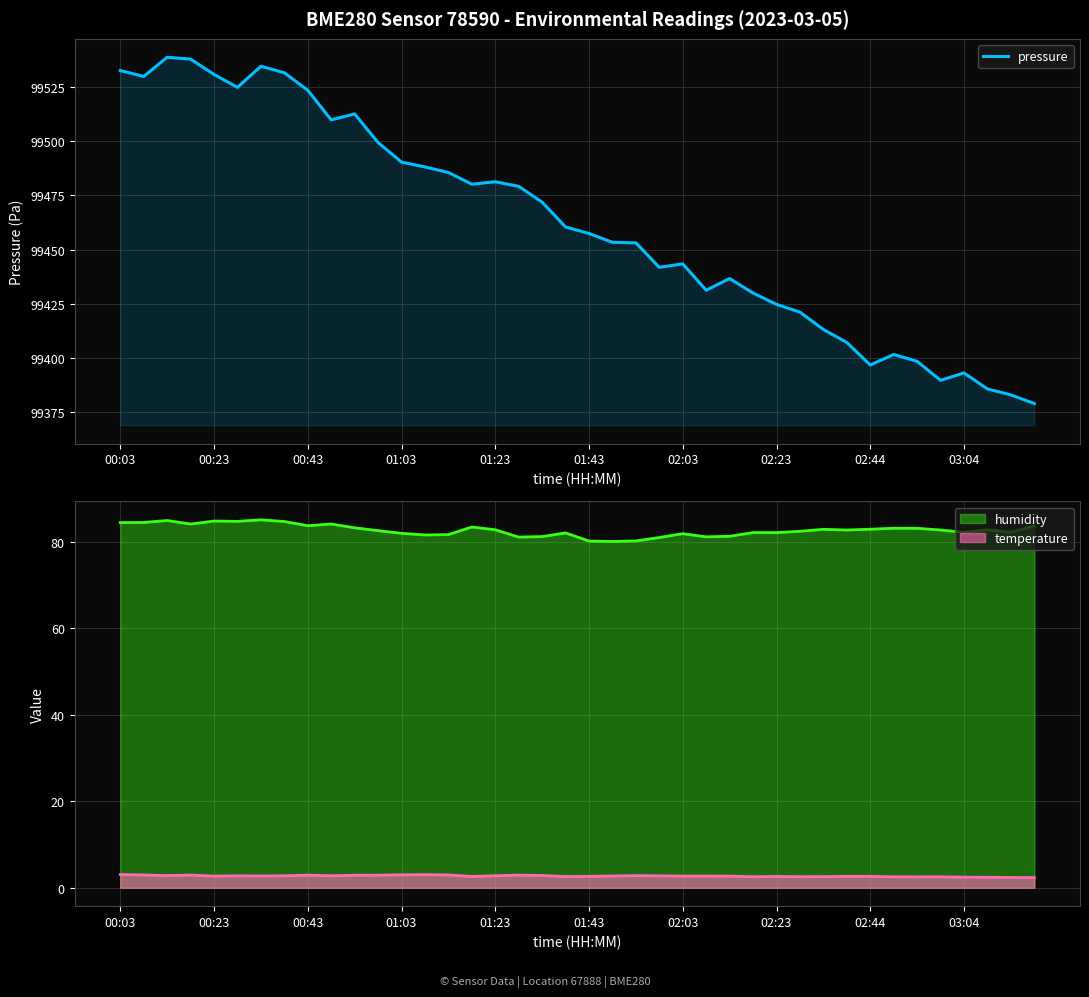

Reading left to right, extract all data points from this chart.

99532.7	99530.0	99538.8	99538.0	99530.9	99524.9	99534.7	99531.7	99523.6	99509.9	99512.6	99499.4	99490.4	99488.2	99485.6	99480.2	99481.3	99479.2	99471.9	99460.4	99457.4	99453.3	99453.1	99441.8	99443.4	99431.2	99436.6	99429.9	99424.7	99421.1	99413.1	99407.1	99396.7	99401.5	99398.3	99389.6	99393.0	99385.6	99382.8	99378.8